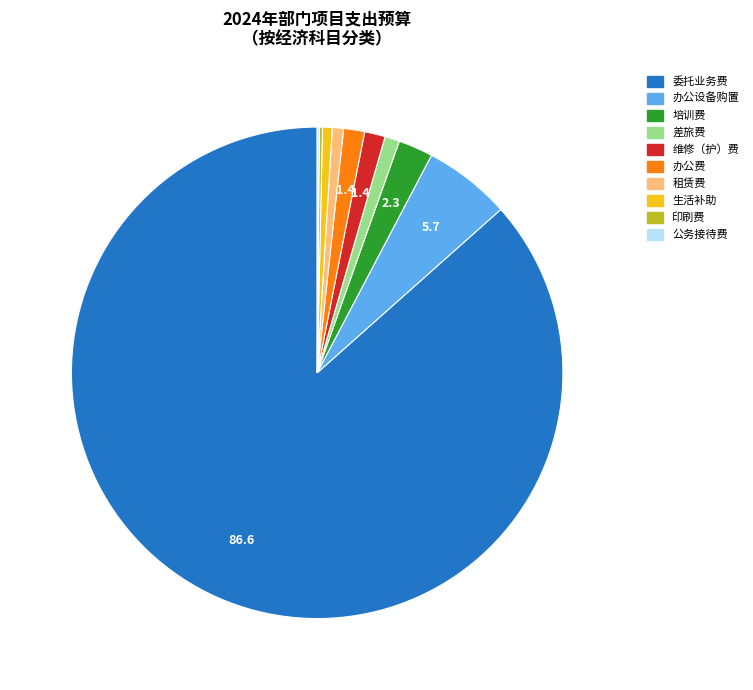

Does any single category account for the majority?

Yes